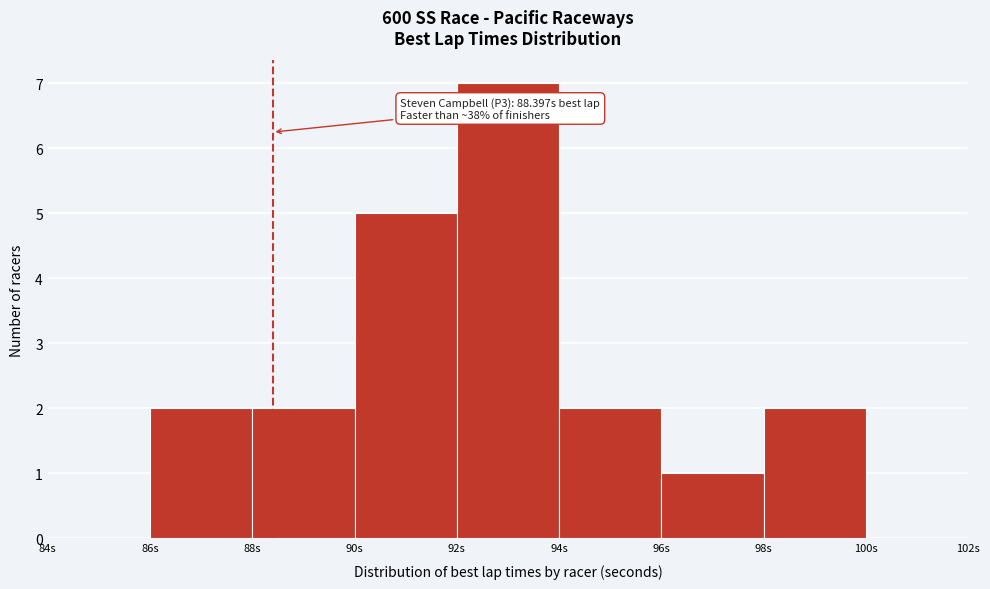

Over which range of the x-axis is the bar tallest?

92 to 94